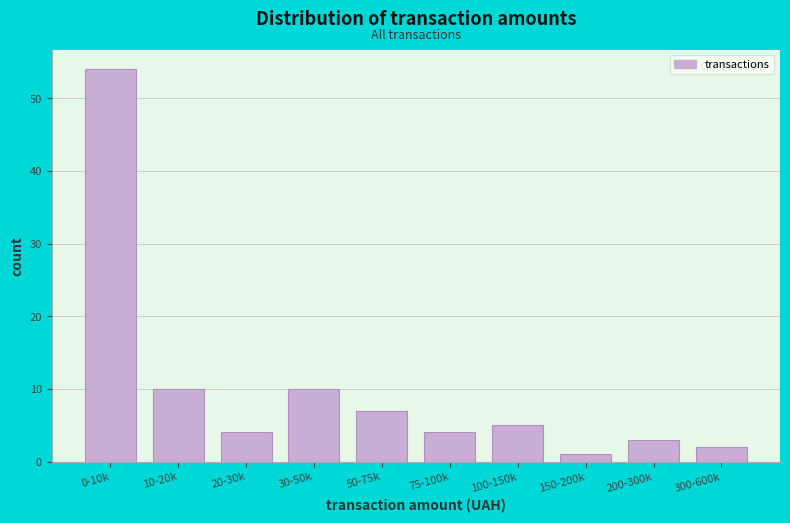

Reading left to right, what are all the values shown in this chart?

54	10	4	10	7	4	5	1	3	2